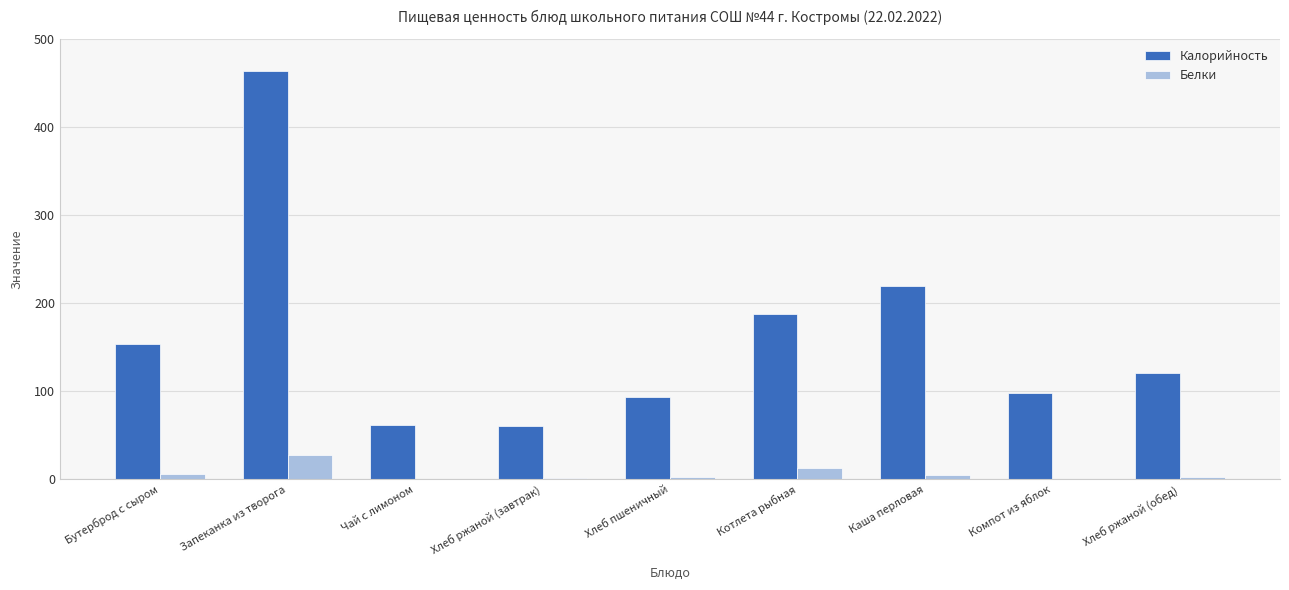

What is the average value of the Белки series?

6.6